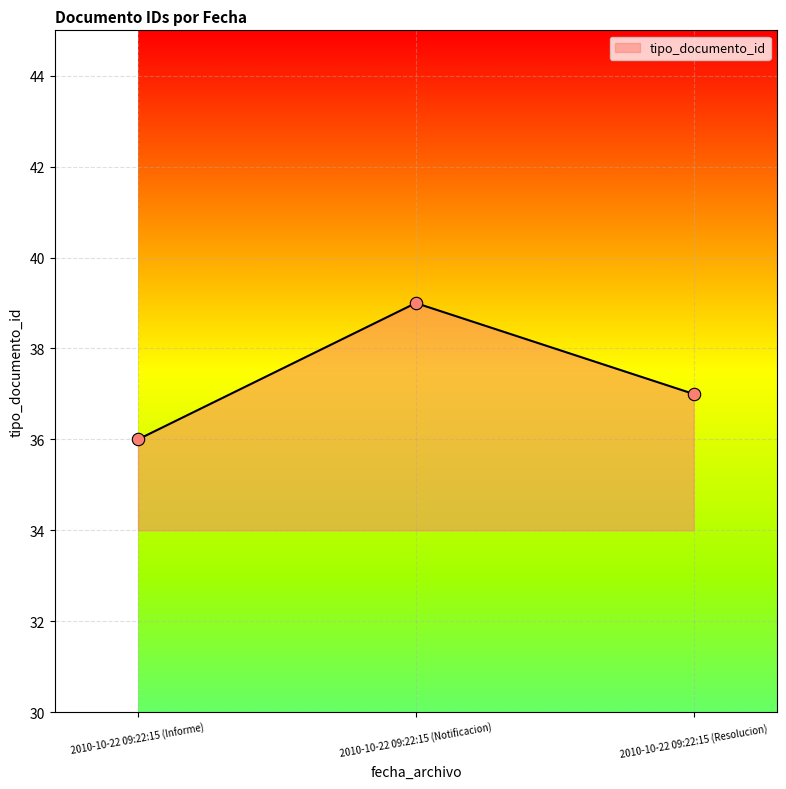

What is the change in value from 2010-10-22 09:22:15 (Informe) to 2010-10-22 09:22:15 (Resolucion)?

+1